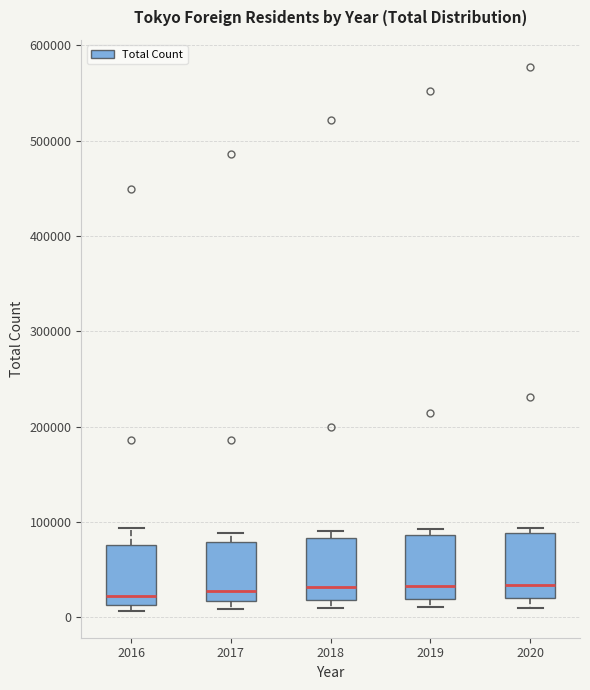

Where does the median line of the box at x = 2020 sit on the y-axis? The values are not printed on the chart, so give them approximately, as read against the axis.

30000